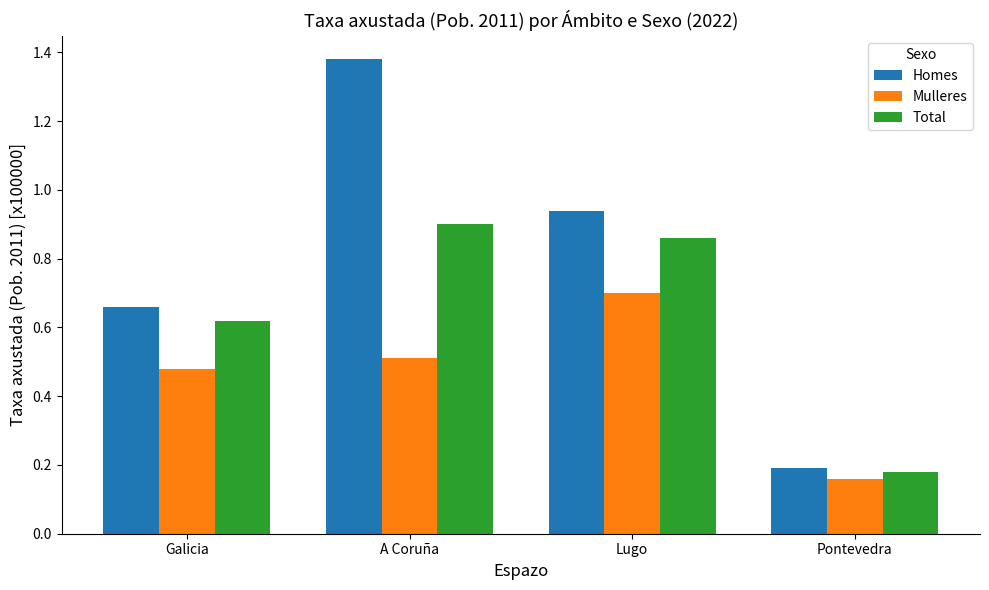

At which label does Homes reach its peak?

A Coruña